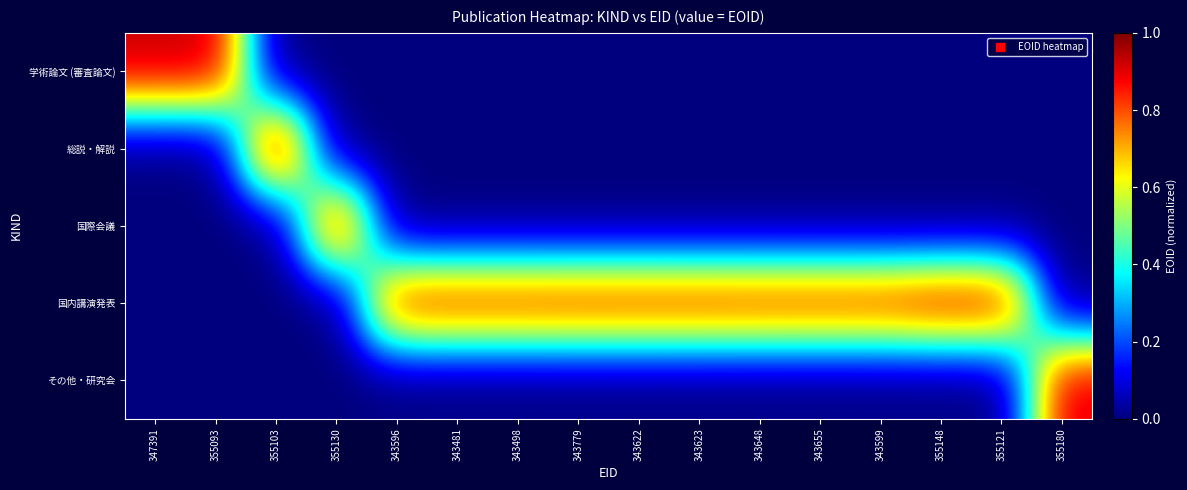

At which category is the sum across all series the highest?

355103